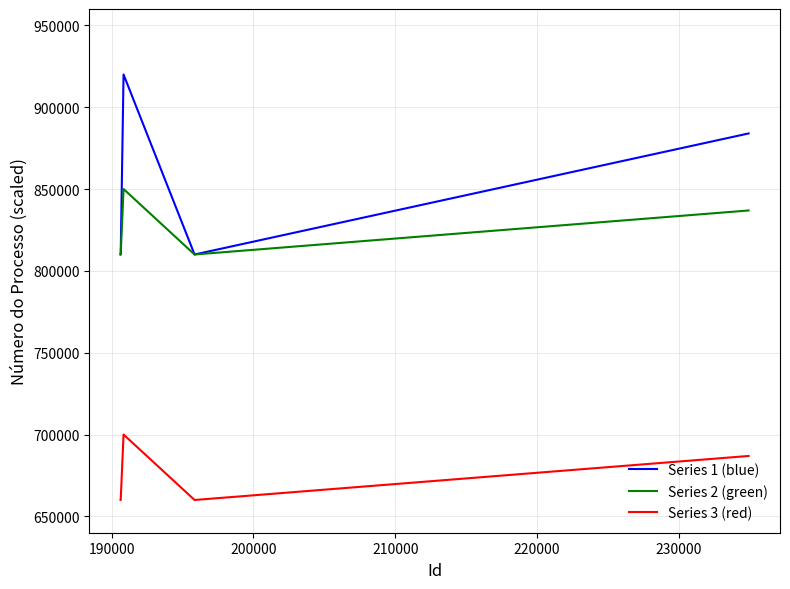

True or false: Series 3 (red) and Series 1 (blue) intersect in this chart.

False